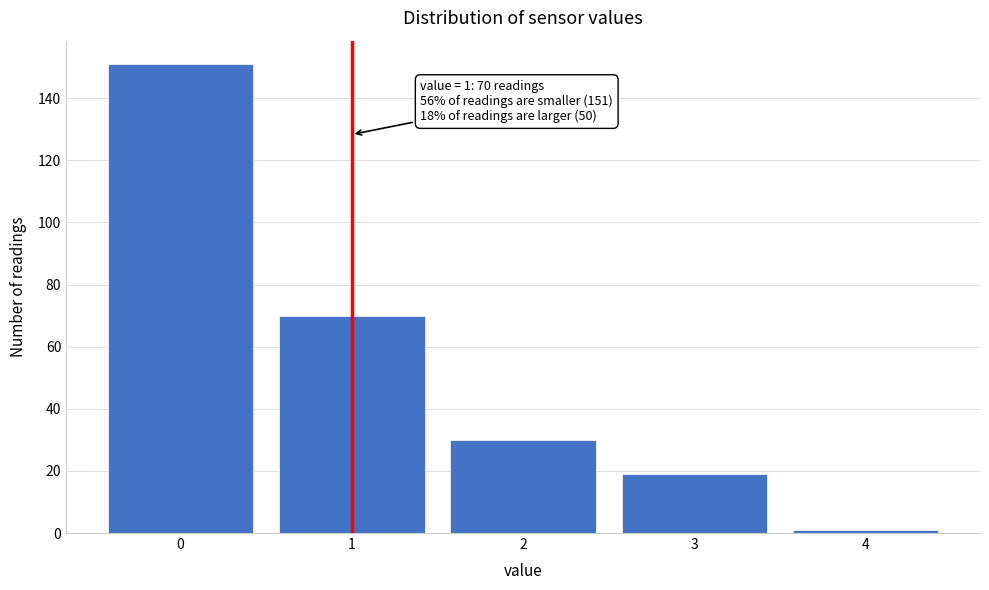

Over which range of the x-axis is the bar tallest?

-0.5 to 0.5